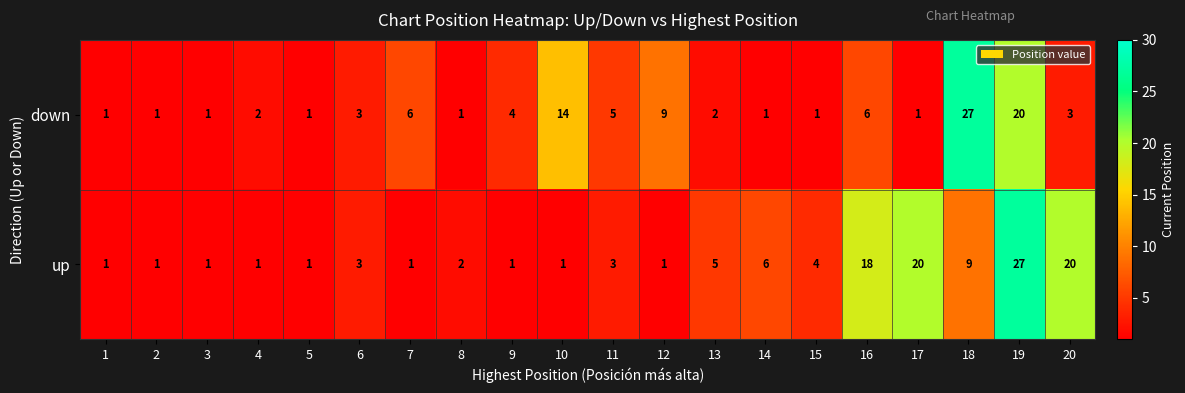

The value of up at 13 is 1. True or false?

False